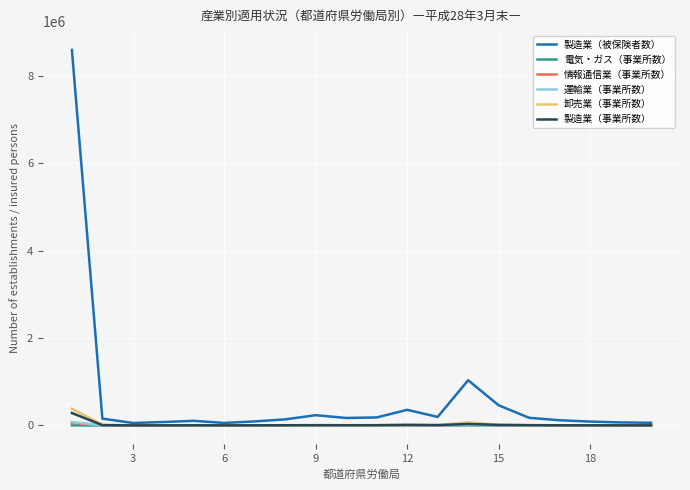

Which series has the largest total across all categories?

製造業（被保険者数）